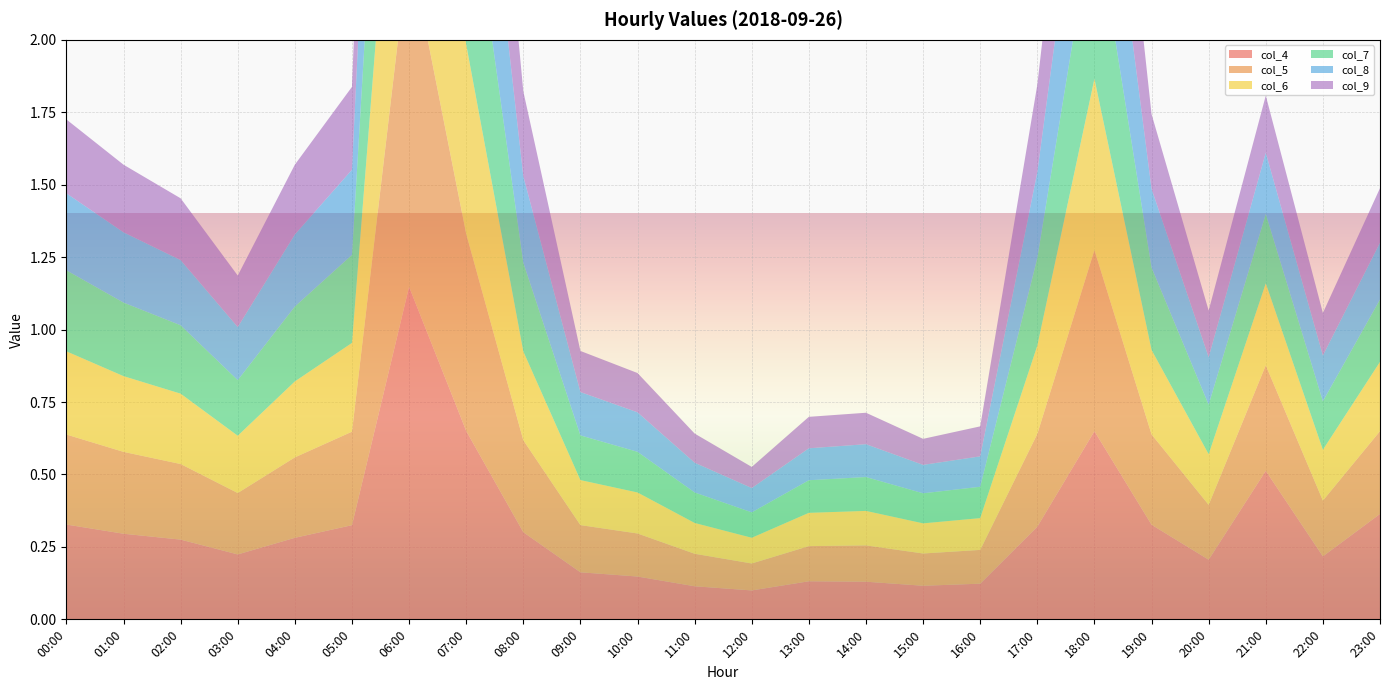

Reading left to right, list all the values displayed in this chart.

col_4: 00:00=0.3	01:00=0.3	02:00=0.3	03:00=0.2	04:00=0.3	05:00=0.3	06:00=1.1	07:00=0.7	08:00=0.3	09:00=0.2	10:00=0.1	11:00=0.1	12:00=0.1	13:00=0.1	14:00=0.1	15:00=0.1	16:00=0.1	17:00=0.3	18:00=0.6	19:00=0.3	20:00=0.2	21:00=0.5	22:00=0.2	23:00=0.4
col_5: 00:00=0.3	01:00=0.3	02:00=0.3	03:00=0.2	04:00=0.3	05:00=0.3	06:00=1.2	07:00=0.7	08:00=0.3	09:00=0.2	10:00=0.1	11:00=0.1	12:00=0.1	13:00=0.1	14:00=0.1	15:00=0.1	16:00=0.1	17:00=0.3	18:00=0.6	19:00=0.3	20:00=0.2	21:00=0.4	22:00=0.2	23:00=0.3
col_6: 00:00=0.3	01:00=0.3	02:00=0.2	03:00=0.2	04:00=0.3	05:00=0.3	06:00=1.1	07:00=0.7	08:00=0.3	09:00=0.2	10:00=0.1	11:00=0.1	12:00=0.1	13:00=0.1	14:00=0.1	15:00=0.1	16:00=0.1	17:00=0.3	18:00=0.6	19:00=0.3	20:00=0.2	21:00=0.3	22:00=0.2	23:00=0.2
col_7: 00:00=0.3	01:00=0.3	02:00=0.2	03:00=0.2	04:00=0.3	05:00=0.3	06:00=1.1	07:00=0.7	08:00=0.3	09:00=0.2	10:00=0.1	11:00=0.1	12:00=0.1	13:00=0.1	14:00=0.1	15:00=0.1	16:00=0.1	17:00=0.3	18:00=0.6	19:00=0.3	20:00=0.2	21:00=0.2	22:00=0.2	23:00=0.2
col_8: 00:00=0.3	01:00=0.2	02:00=0.2	03:00=0.2	04:00=0.2	05:00=0.3	06:00=1.1	07:00=0.6	08:00=0.3	09:00=0.1	10:00=0.1	11:00=0.1	12:00=0.1	13:00=0.1	14:00=0.1	15:00=0.1	16:00=0.1	17:00=0.3	18:00=0.6	19:00=0.3	20:00=0.2	21:00=0.2	22:00=0.2	23:00=0.2
col_9: 00:00=0.3	01:00=0.2	02:00=0.2	03:00=0.2	04:00=0.2	05:00=0.3	06:00=1.1	07:00=0.6	08:00=0.3	09:00=0.1	10:00=0.1	11:00=0.1	12:00=0.1	13:00=0.1	14:00=0.1	15:00=0.1	16:00=0.1	17:00=0.3	18:00=0.5	19:00=0.3	20:00=0.2	21:00=0.2	22:00=0.1	23:00=0.2